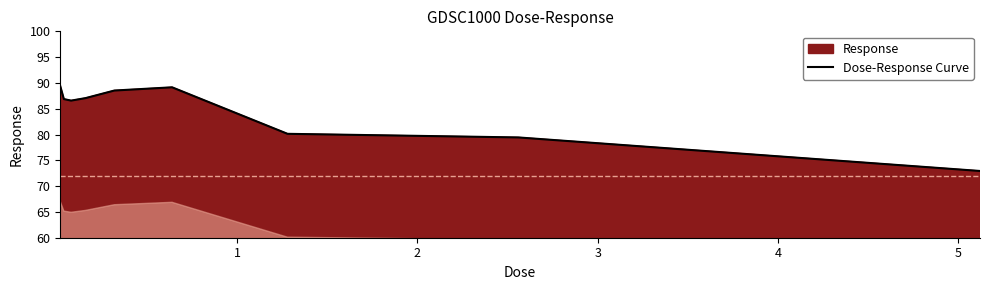

True or false: there are more than 2 points higher than both neighbors.

False